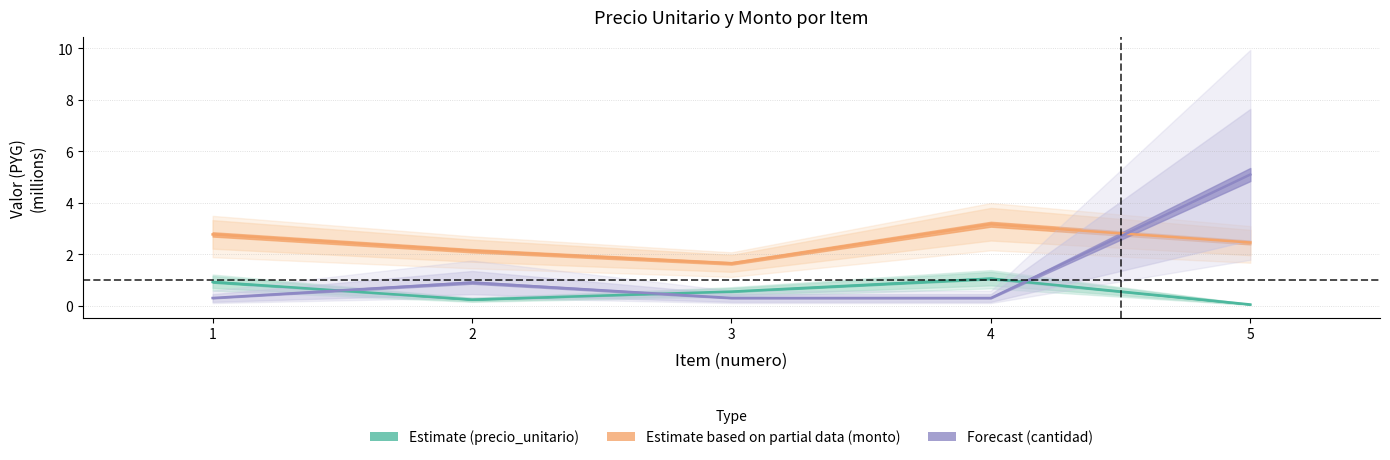

Does the chart have visible grid lines?

Yes